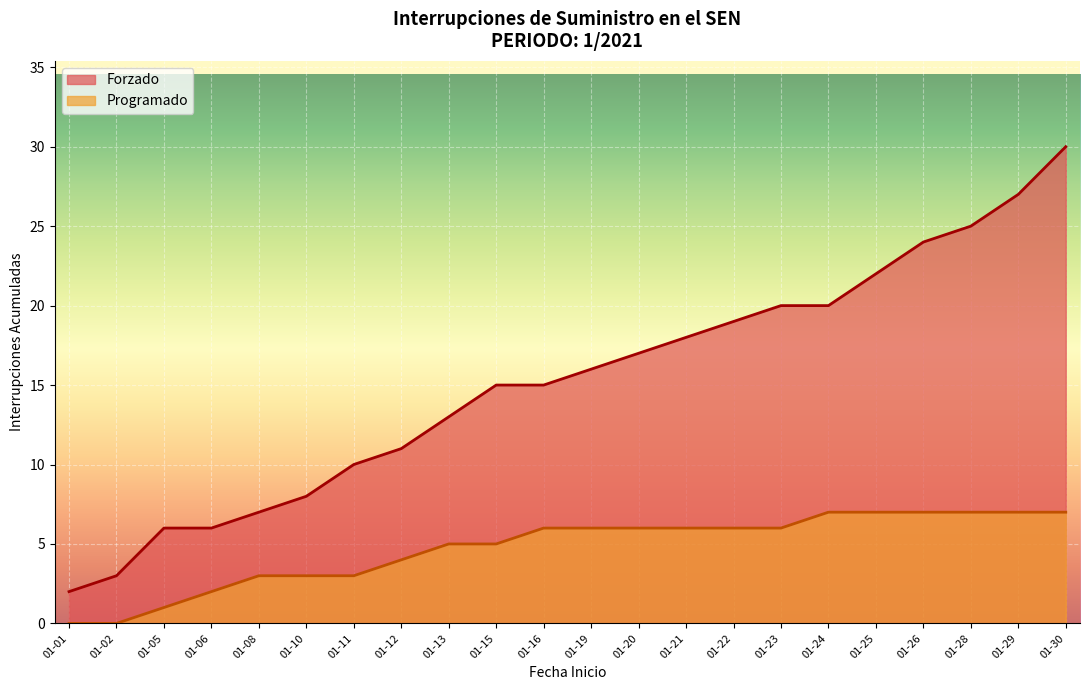

Which series has the widest spread of values?

Forzado